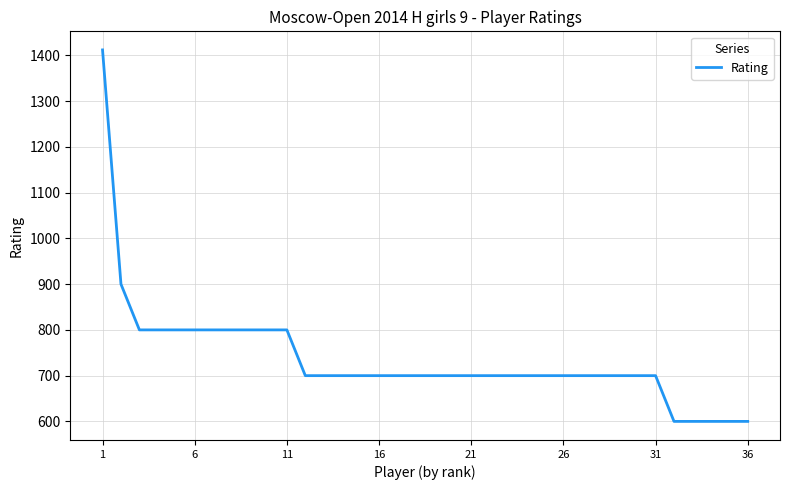

What is the maximum value shown in the chart?

1412